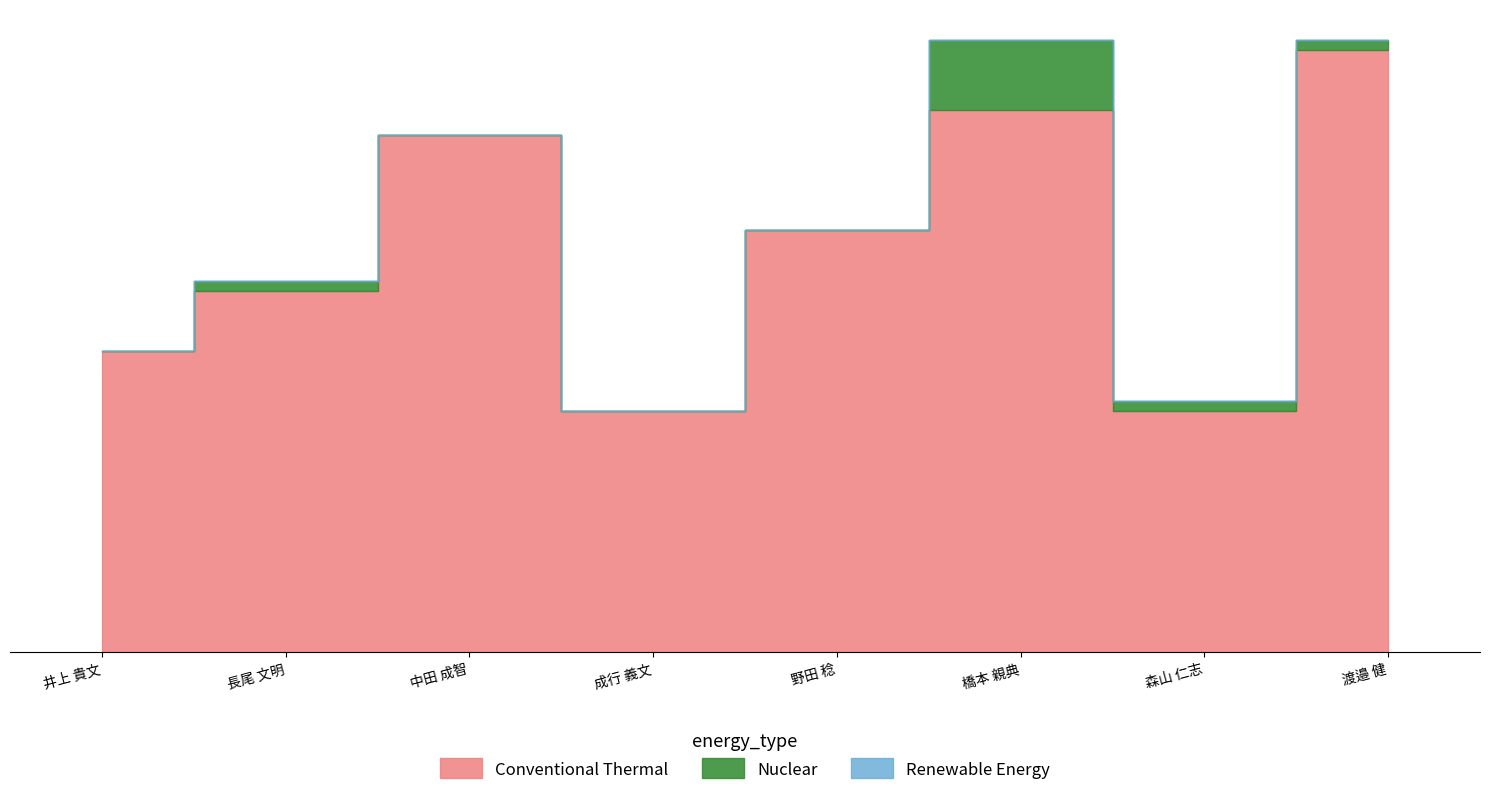

What position from the right is 長尾 文明?

7